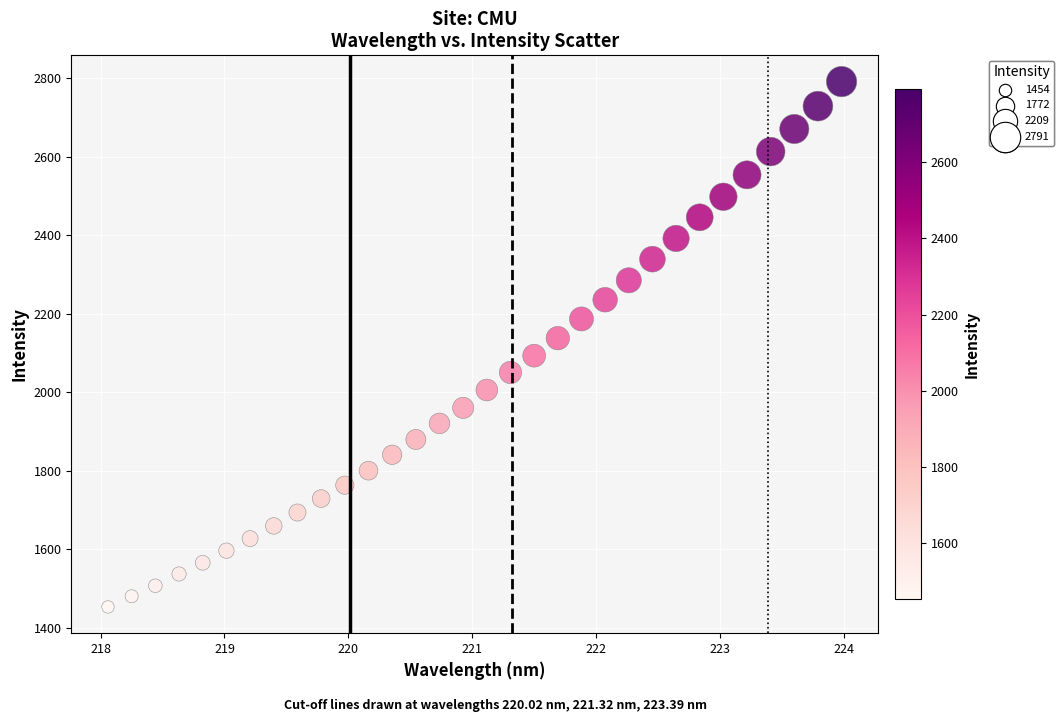

What is the range of Y values (max minus min)?

1337.1